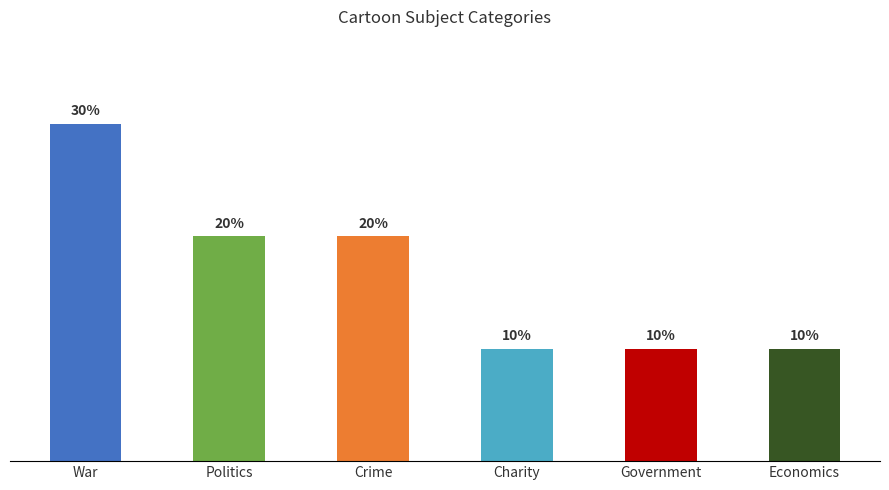

The chart shows a value of 1 at Crime. True or false?

False